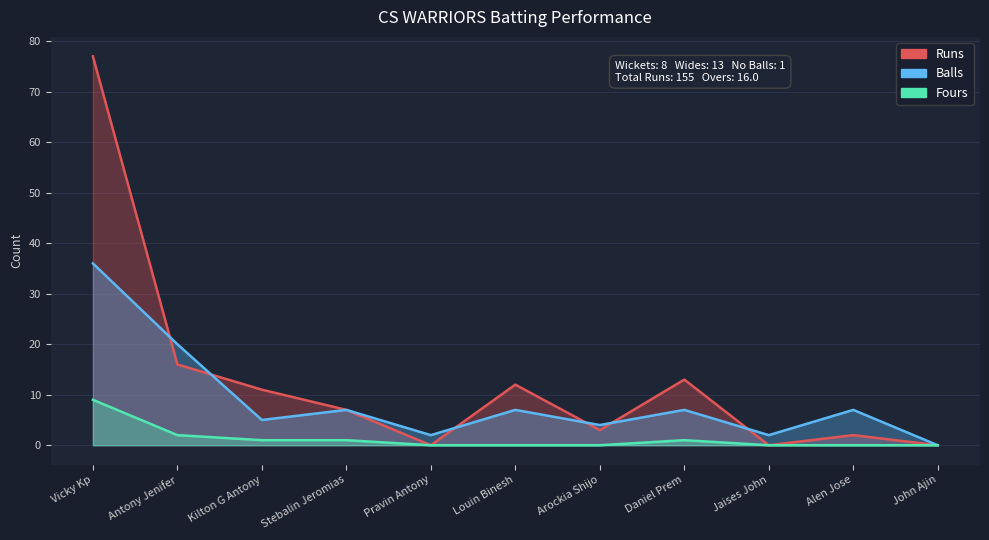

Where is the first local maximum for Fours?

Daniel Prem